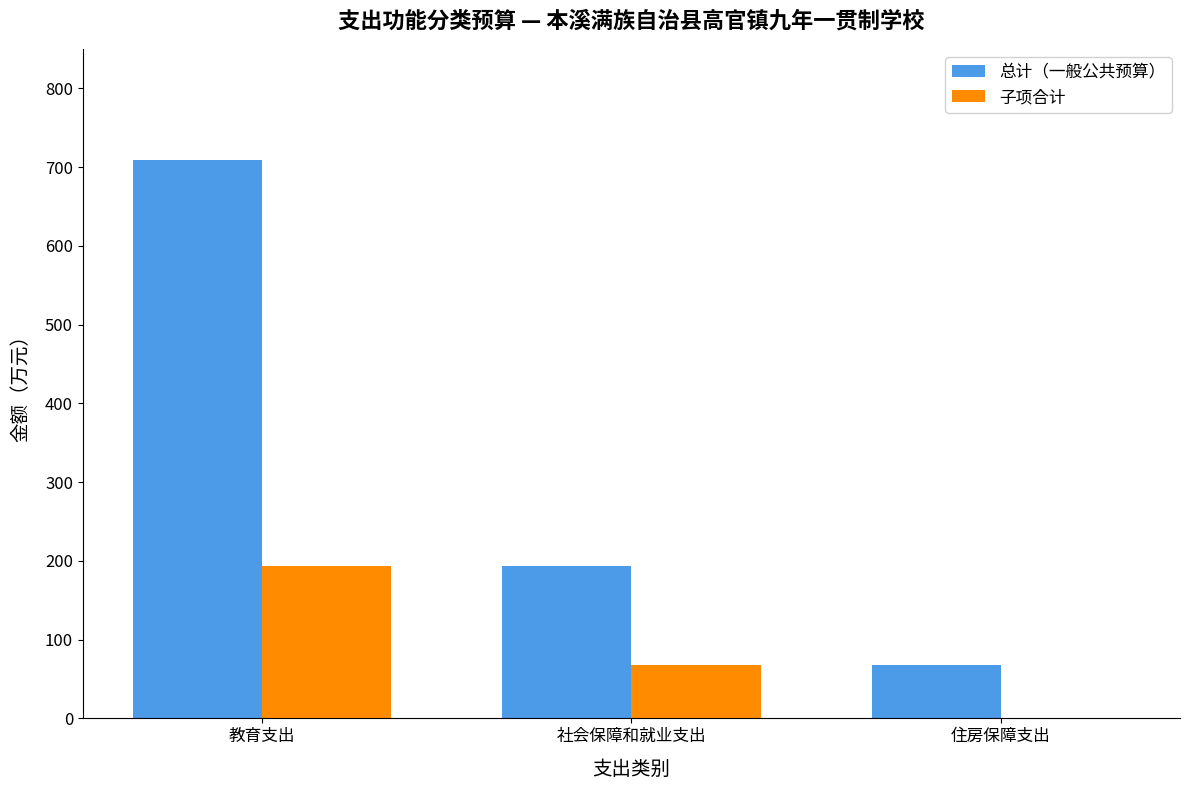

What is the maximum value for 总计（一般公共预算）?

708.5